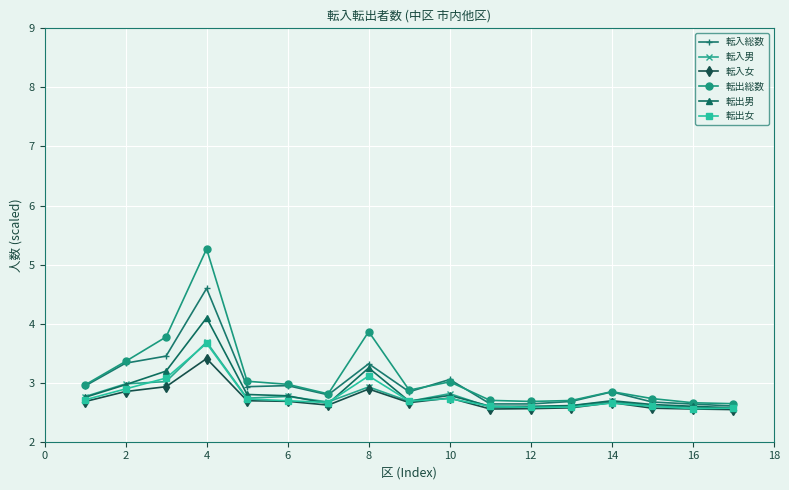

True or false: 転出男 has more than 2 interior local peaks.

True